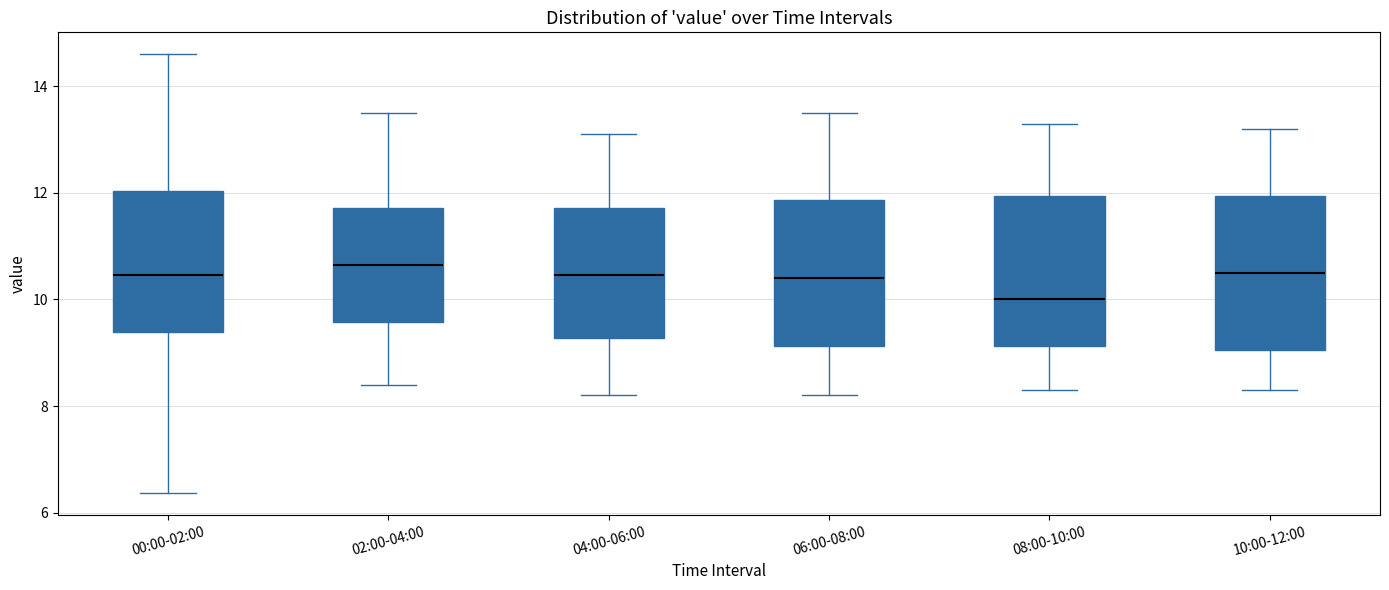

Reading left to right, read every box against the y-axis: the position of its median line, the range the box covers, and the ends of its whiskers. The values are not printed on the chart, so give them approximately, as read against the axis.

00:00-02:00: median 10.4, box 9.4 to 12.0, whiskers 6.4 to 14.6
02:00-04:00: median 10.6, box 9.6 to 11.8, whiskers 8.4 to 13.6
04:00-06:00: median 10.4, box 9.2 to 11.8, whiskers 8.2 to 13.2
06:00-08:00: median 10.4, box 9.2 to 11.8, whiskers 8.2 to 13.6
08:00-10:00: median 10.0, box 9.2 to 12.0, whiskers 8.4 to 13.4
10:00-12:00: median 10.6, box 9.0 to 12.0, whiskers 8.4 to 13.2